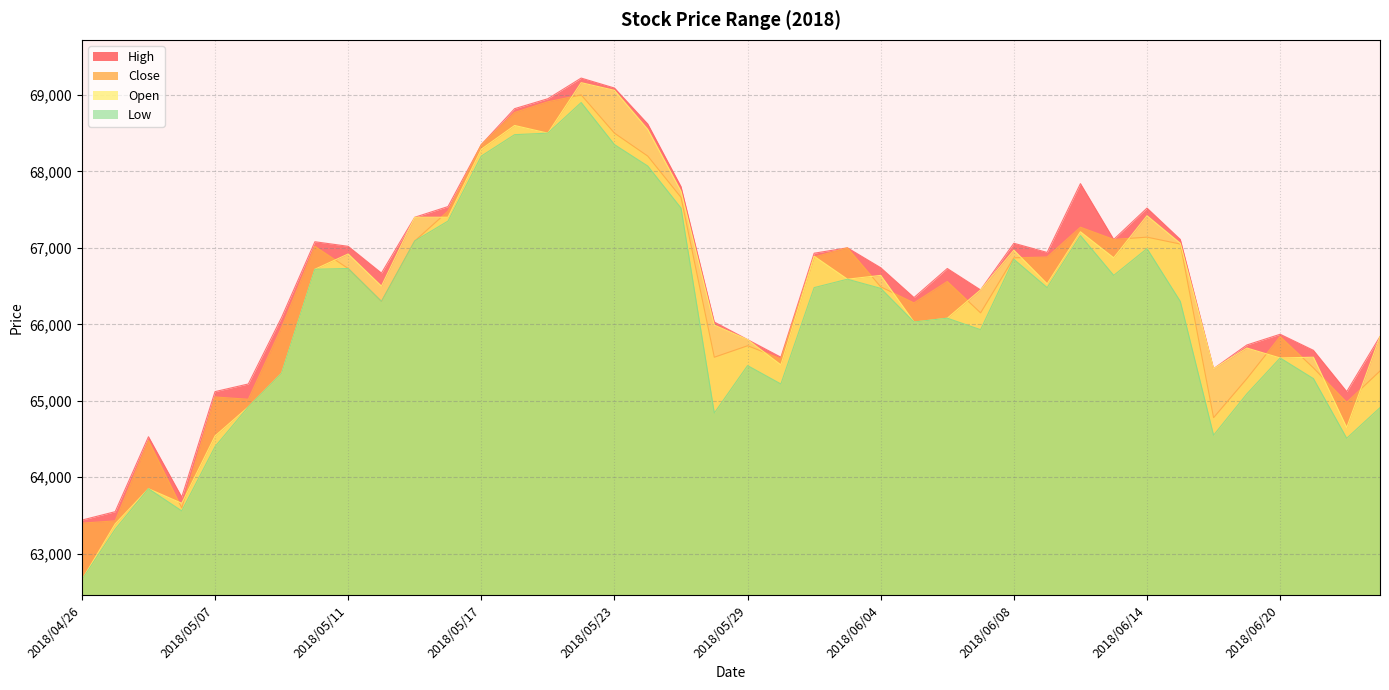

Reading left to right, what are all the values shown in this chart?

Low: 62660	63320	63850	63560	64400	64920	65360	66720	66730	66300	67090	67350	68200	68480	68500	68900	68350	68070	67520	64840	65460	65220	66480	66590	66470	66030	66080	65930	66850	66480	67160	66640	66990	66300	64550	65090	65560	65290	64510	64910
Close: 63400	63430	64480	63600	65050	65020	65960	67020	66730	66300	67090	67480	68350	68770	68910	69000	68500	68200	67660	65570	65720	65550	66880	67000	66490	66280	66560	66150	66870	66880	67270	67110	67140	67050	64780	65290	65840	65430	64980	65390
Open: 62660	63390	63850	63660	64540	64920	65360	66720	66920	66500	67400	67400	68290	68600	68500	69160	69060	68550	67740	65990	65800	65470	66890	66590	66640	66030	66080	66450	66970	66530	67210	66870	67420	67060	65420	65690	65560	65570	64650	65840
High: 63440	63550	64530	63740	65120	65220	66090	67080	67020	66670	67400	67540	68350	68820	68950	69220	69090	68620	67800	66030	65800	65570	66930	67000	66740	66350	66730	66450	67060	66940	67840	67110	67520	67110	65420	65730	65870	65660	65120	65840